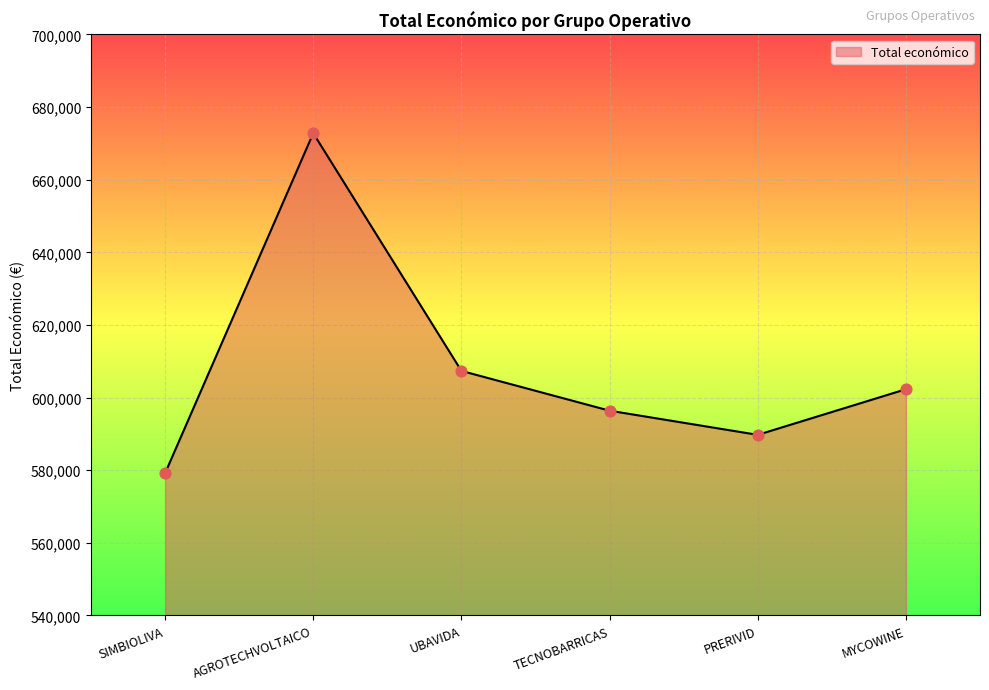

Approximately how many times larger is the value at AGROTECHVOLTAICO compared to TECNOBARRICAS?

1.1